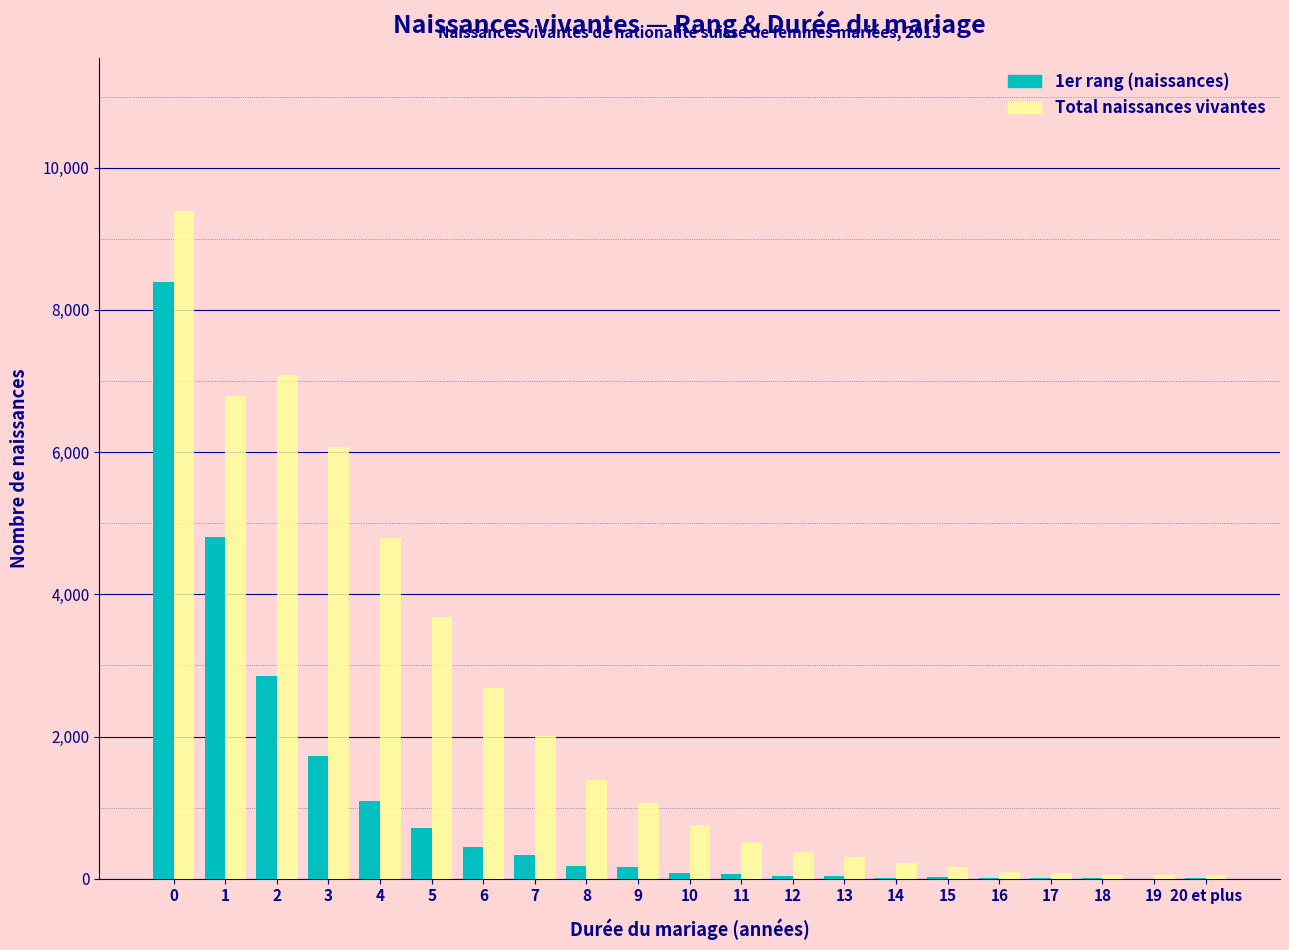

What is the maximum value shown in the chart?

9391